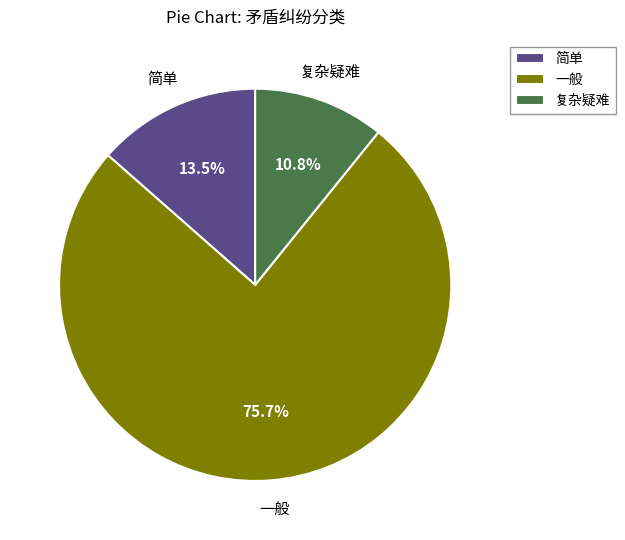

Is 一般 the majority of the pie?

Yes